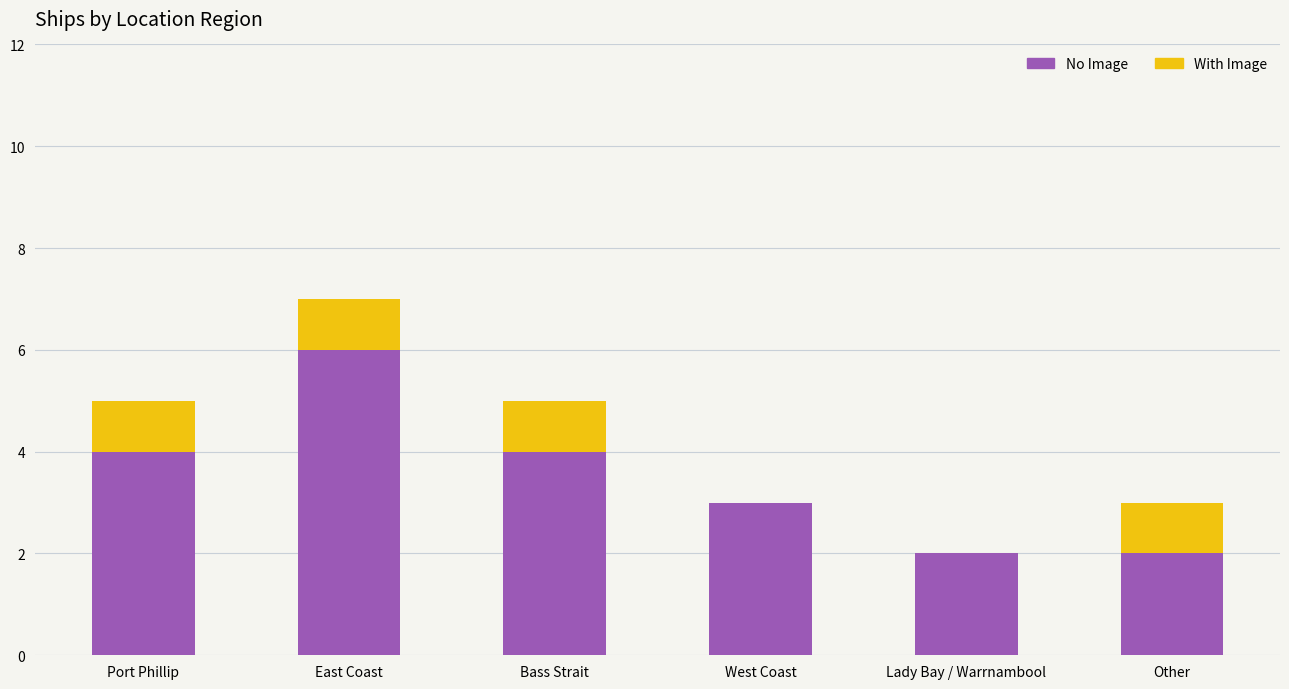

Which category has the highest value in the No Image series?

East Coast